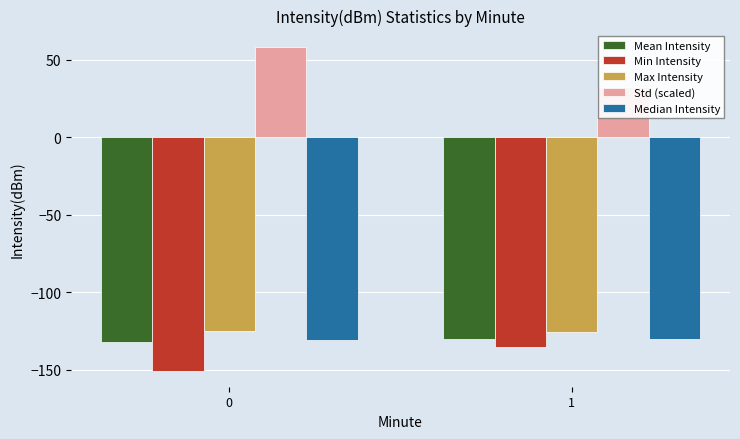

What is the value of the Mean Intensity bar at the 2nd from the left?

-130.2